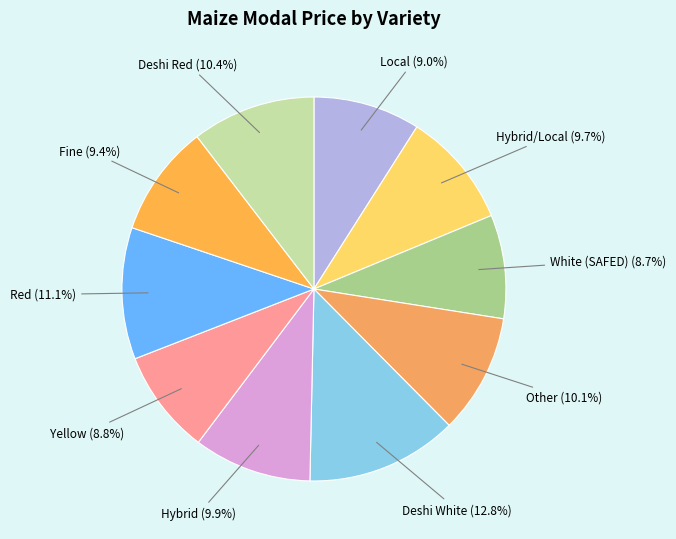

How many segments does this pie chart have?

10